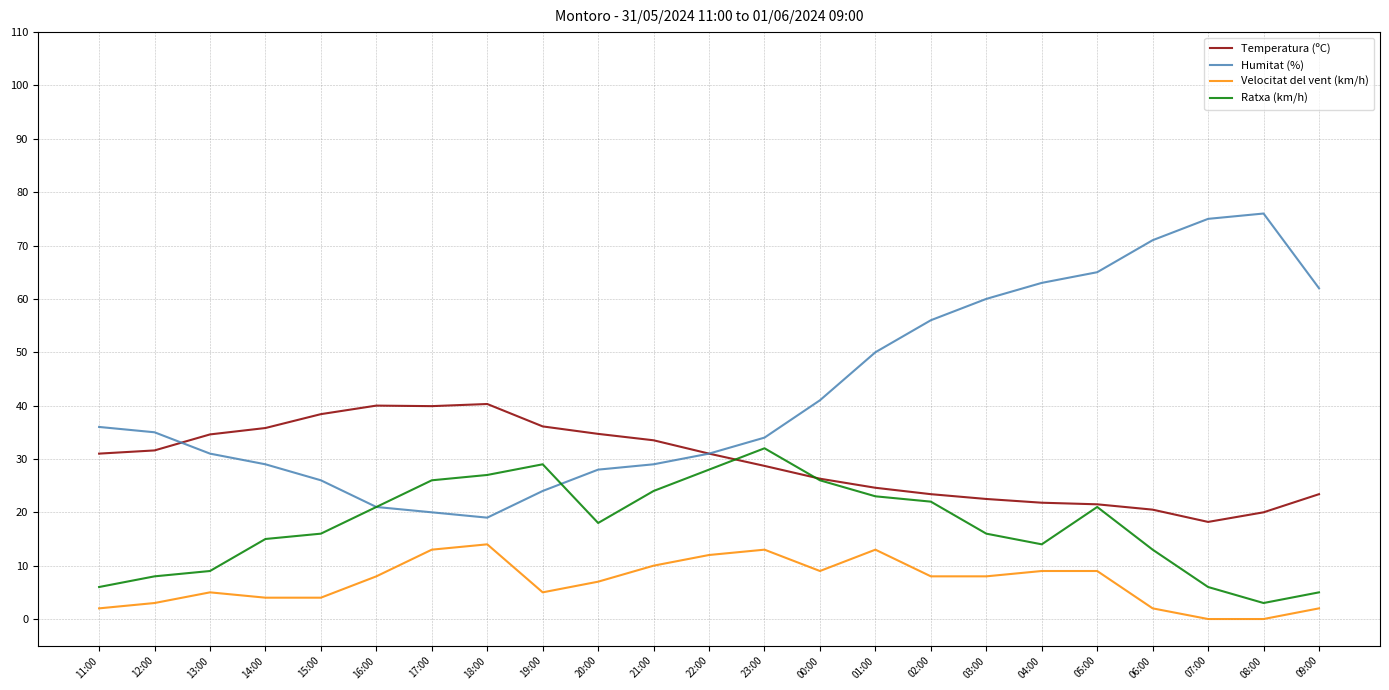

How many categories are shown in the chart?

23